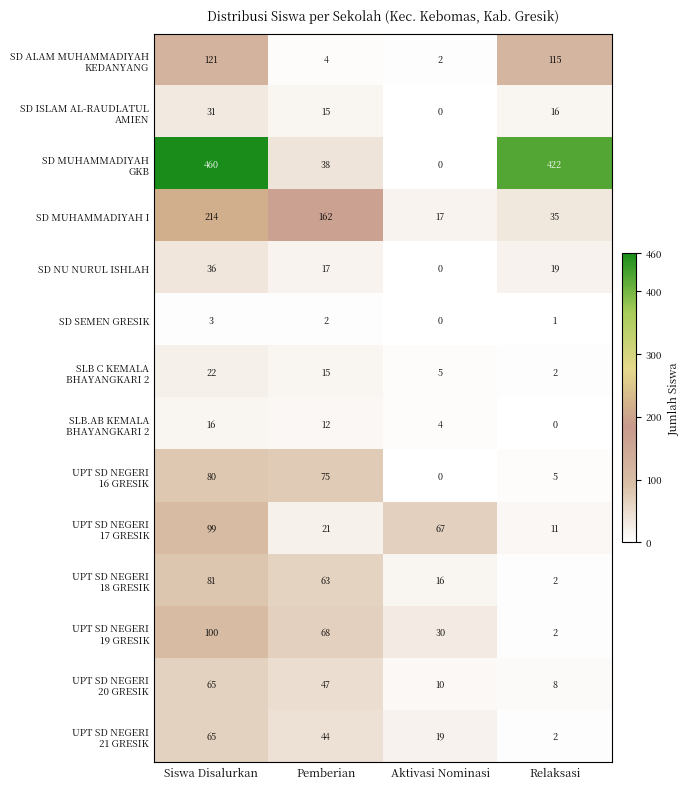

At how many categories does at least one series exceed 29?

4